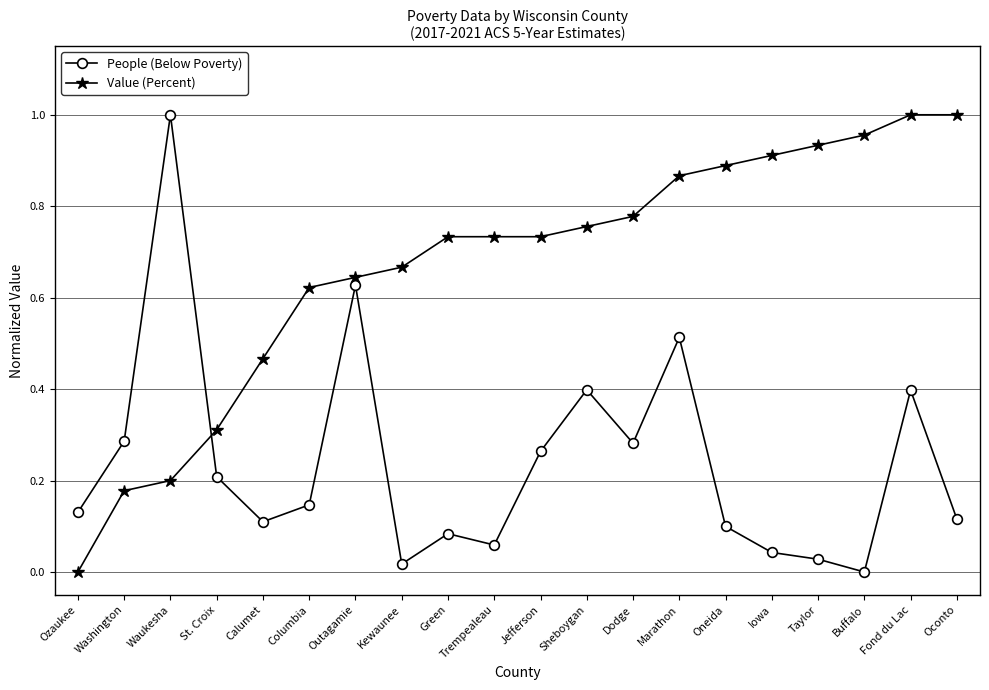

How many lines are shown in the chart?

2